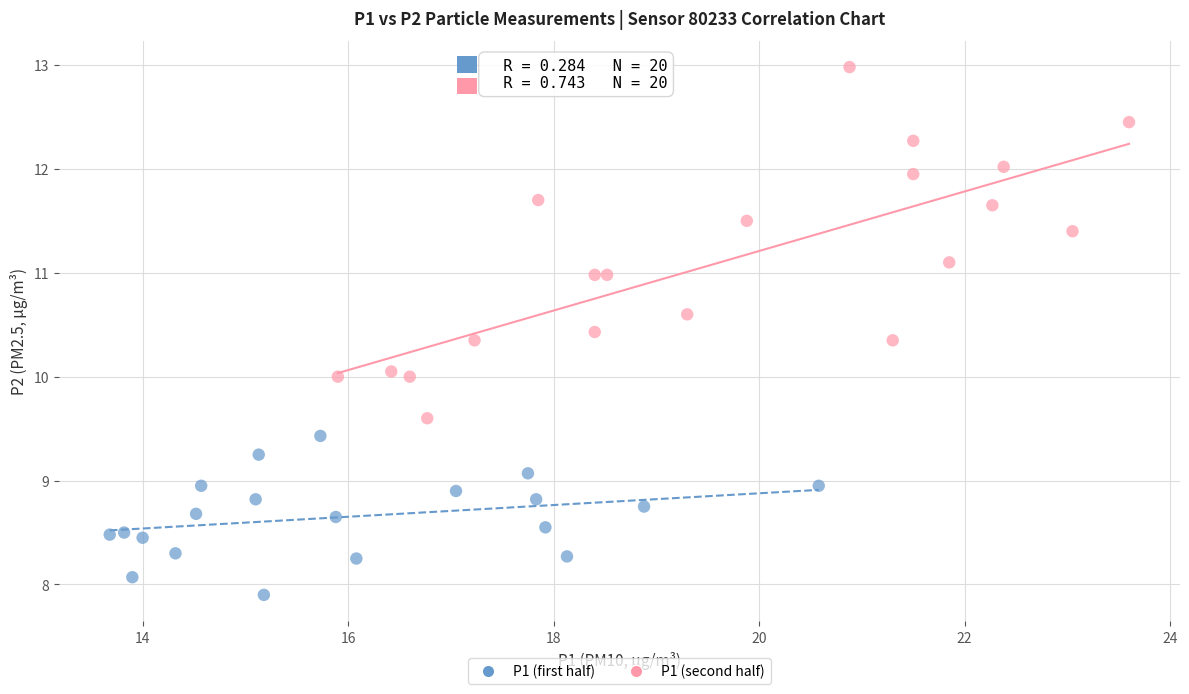

Which series has the widest spread of Y values?

P1 (second half)